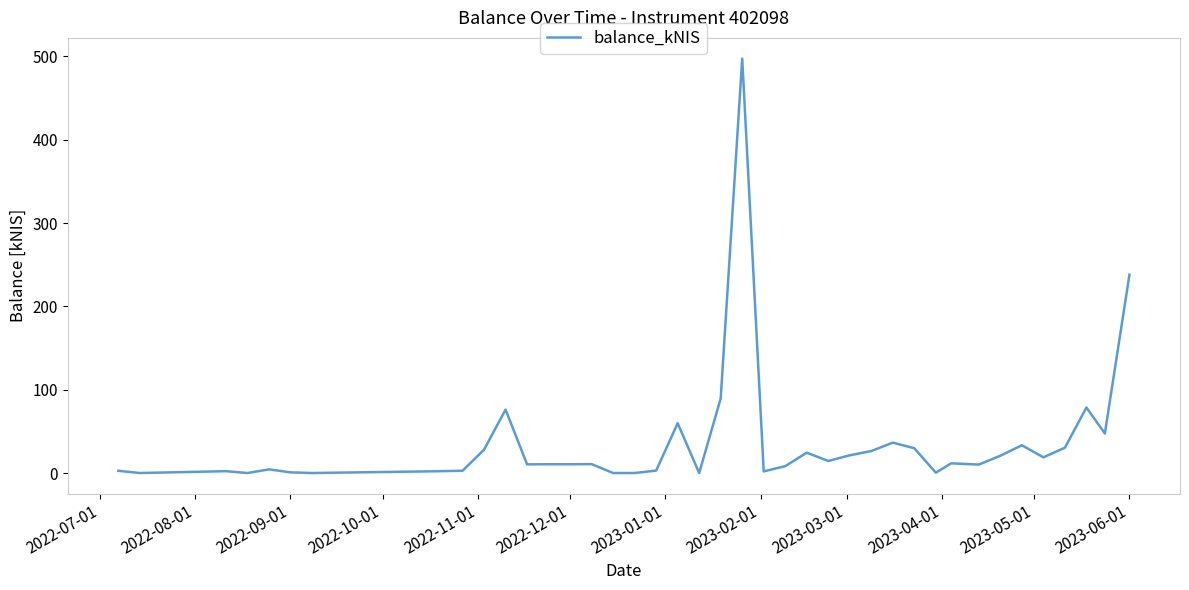

What is the maximum value shown in the chart?

497.3